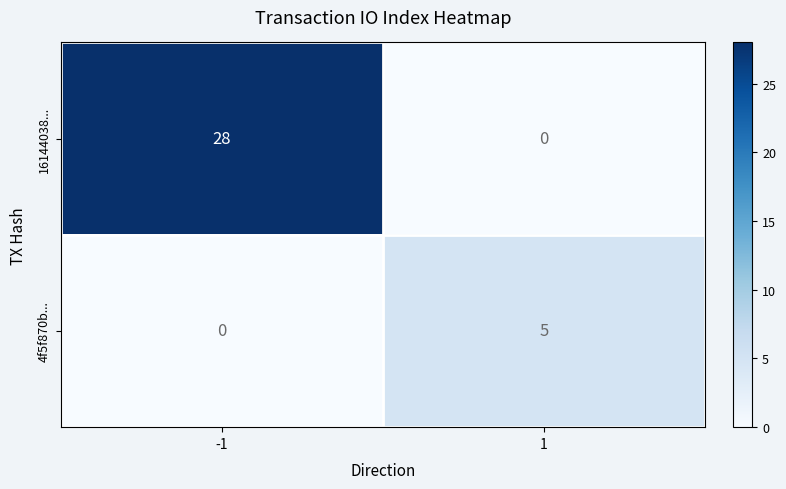

Reading left to right, list all the values displayed in this chart.

16144038...: -1=28	1=0
4f5f870b...: -1=0	1=5